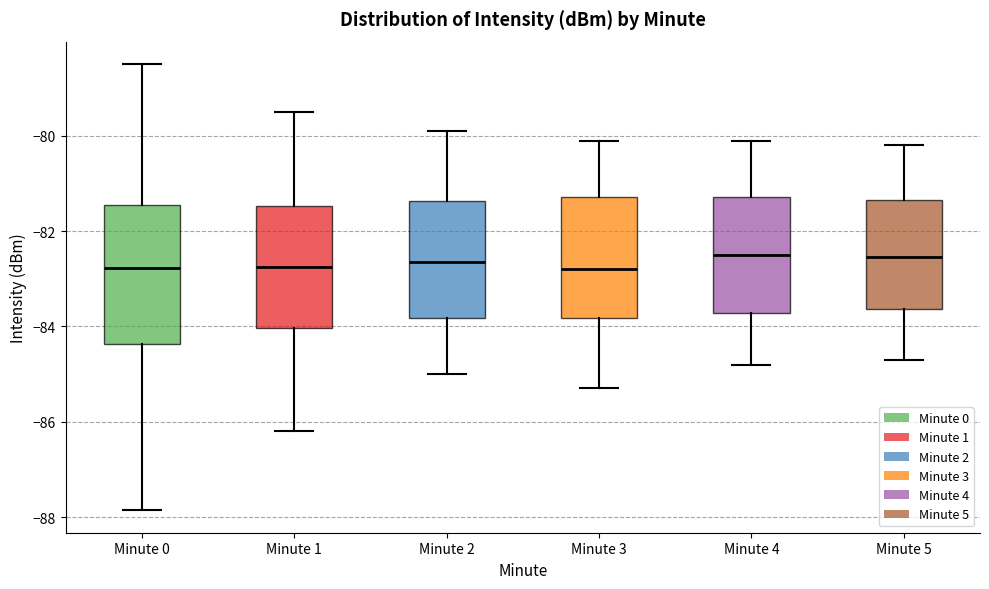

Which box is the tallest, from its lower edge to its upper edge?

Minute 0